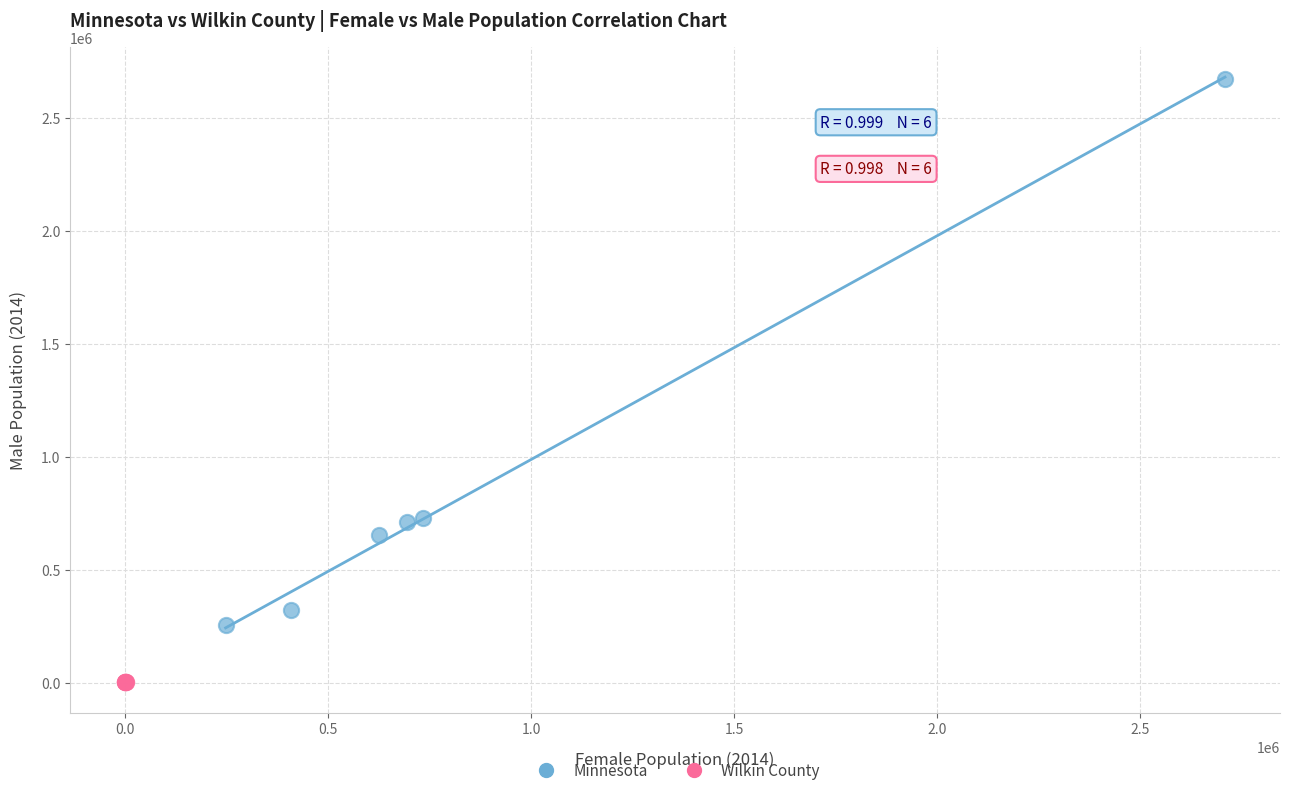

Which series contains the highest Y value?

Minnesota